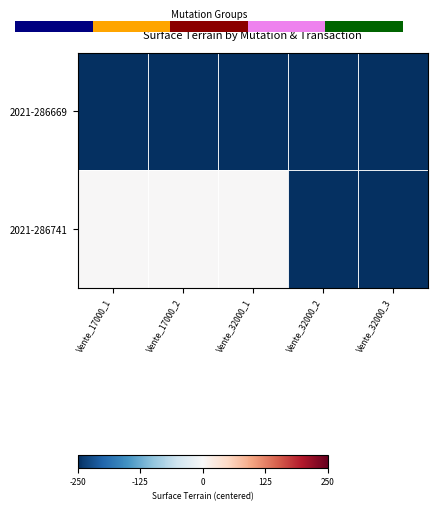

Which series has the largest total across all categories?

2021-286741